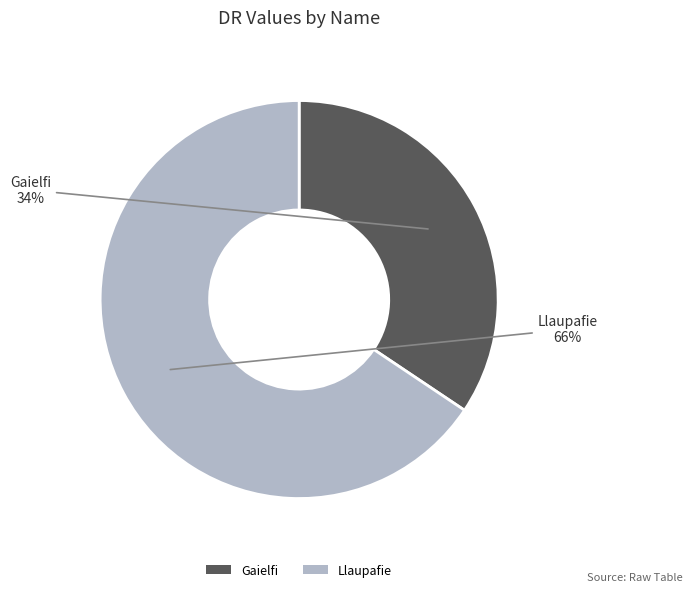

Count the number of slices in the pie.

2